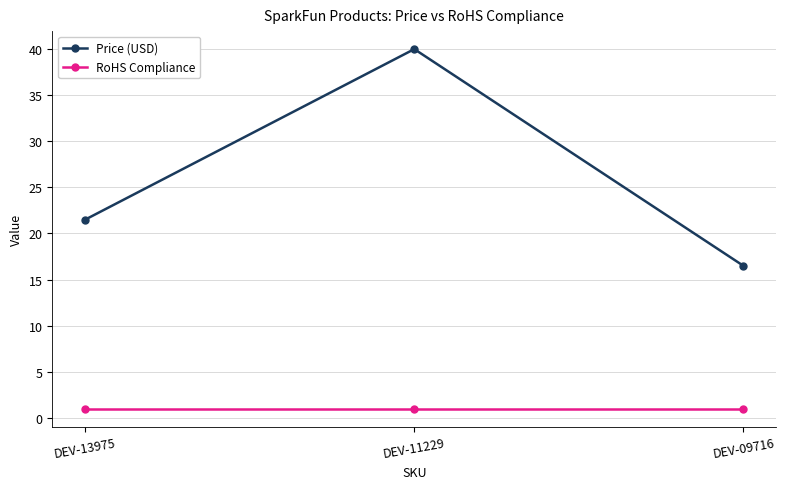

What is the value of the RoHS Compliance point at the 2nd from the left?

1.0